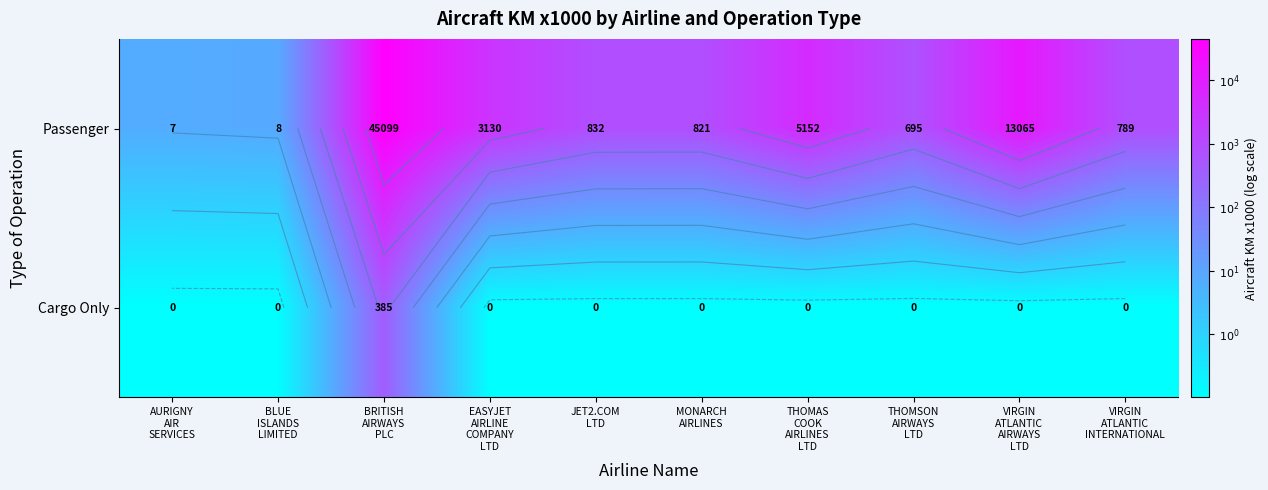

Which series has the largest range (max minus min)?

Passenger